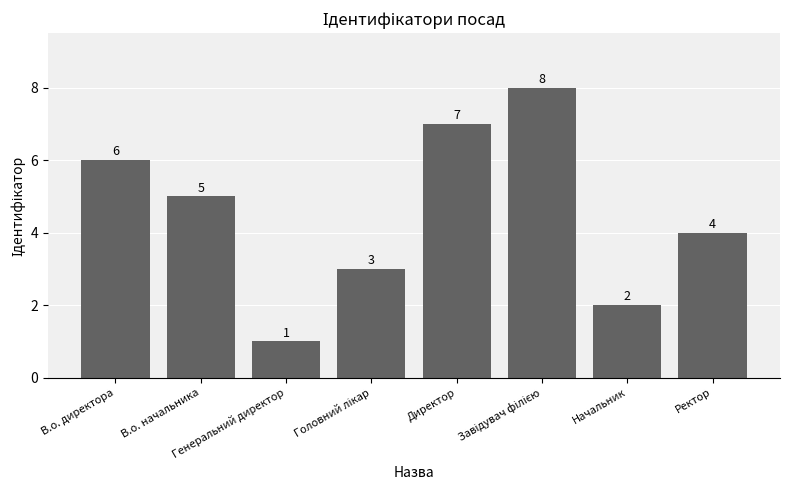

Is it true that the value at Начальник is 1?

False